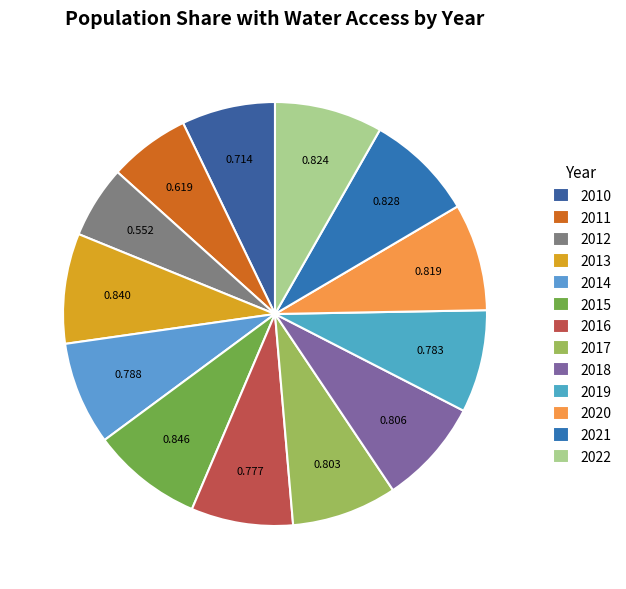

To the nearest percent, what portion does 2018 represent?

8%